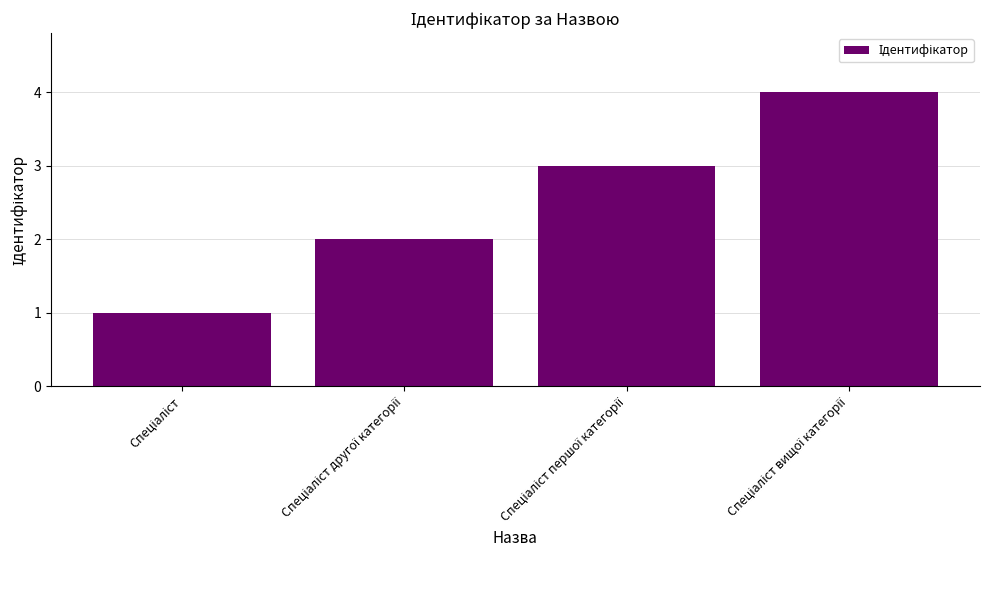

How many distinct data groups are displayed?

1